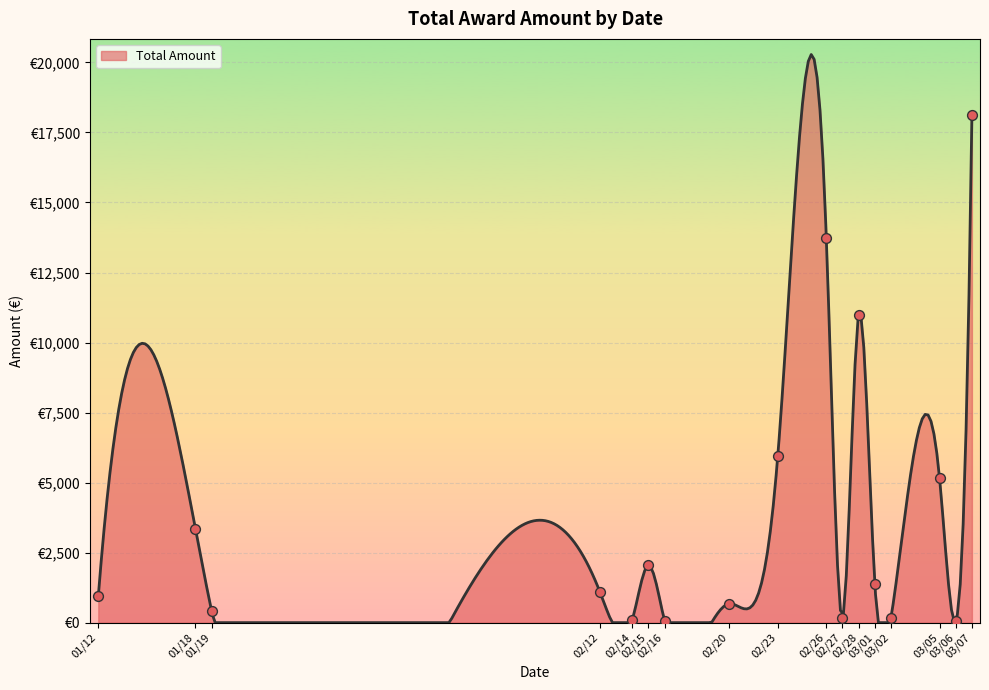

Which has a higher value, 2018-02-23 or 2018-02-26?

2018-02-26